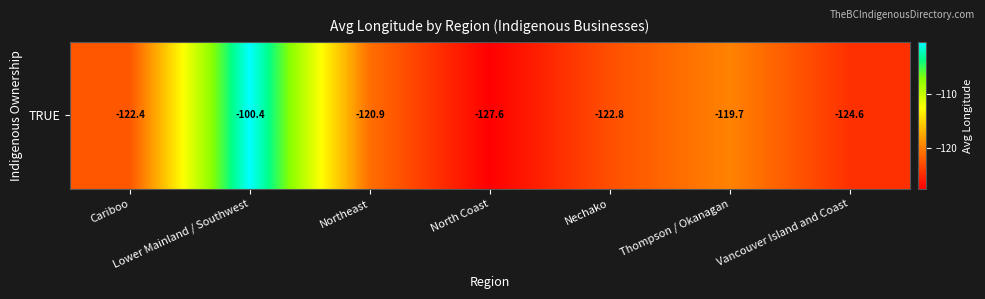

Reading left to right, extract all data points from this chart.

-122.4	-100.4	-120.9	-127.6	-122.8	-119.7	-124.6